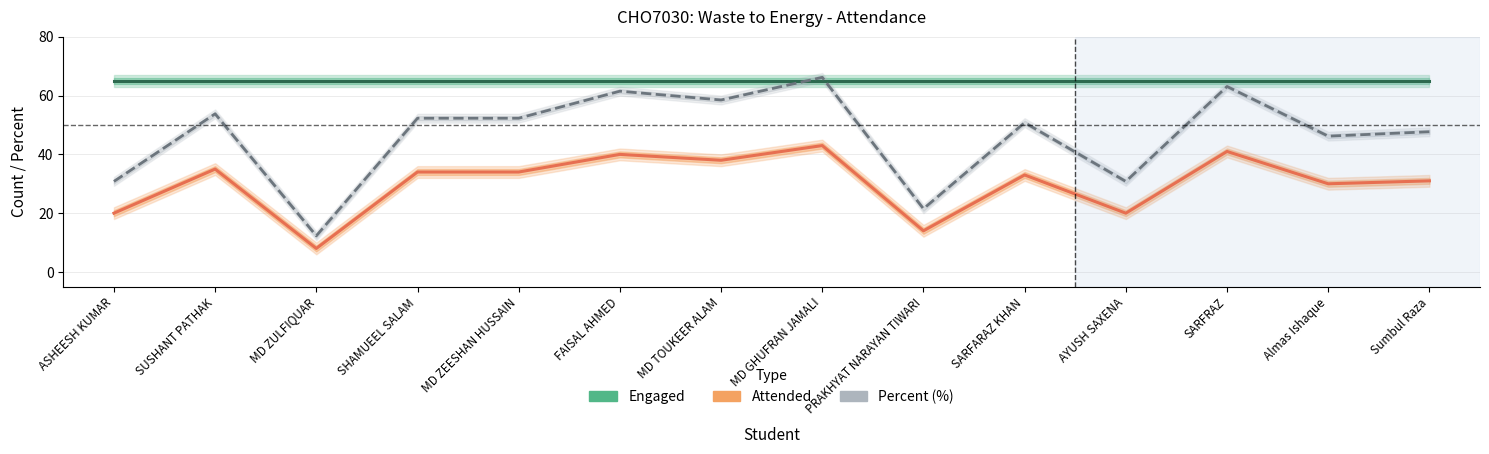

What is the label of the 4th point from the left?

SHAMUEEL SALAM